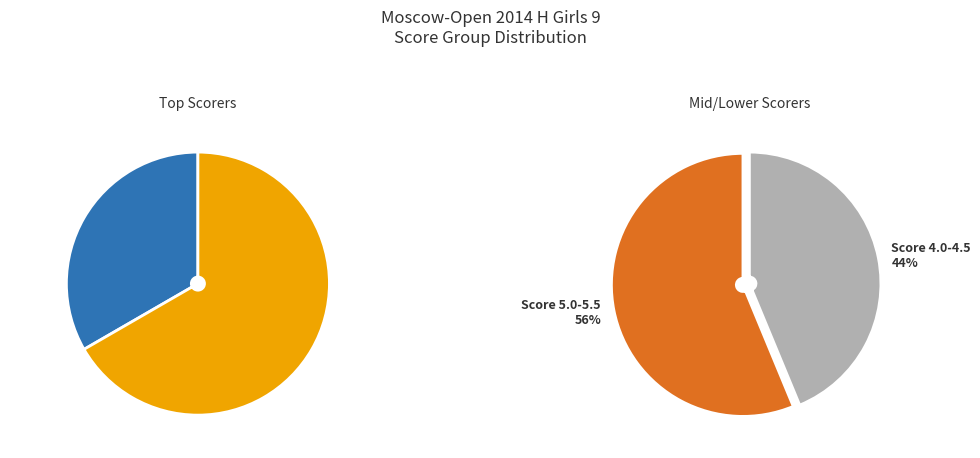

Does Khadzhimba Kristina account for over 50% of the chart?

No